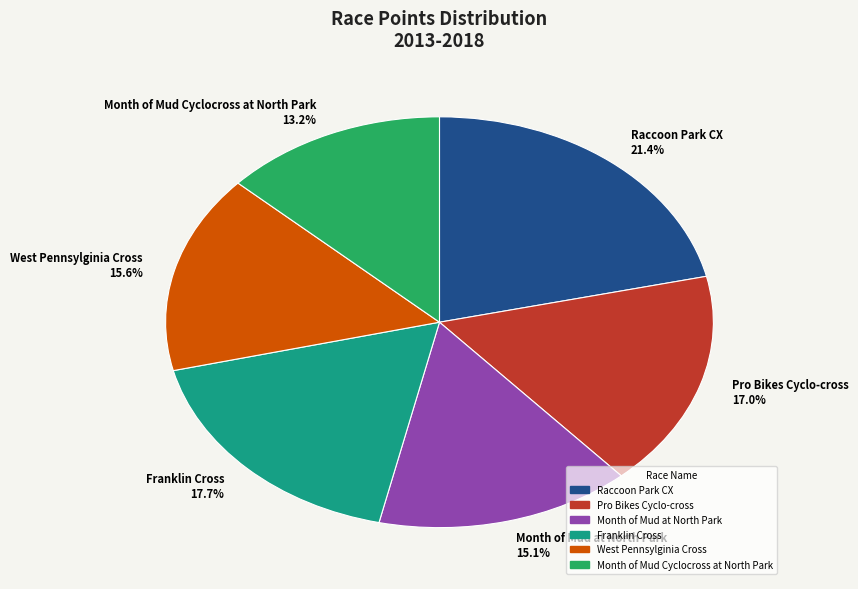

What is the smallest slice in the pie chart?

Month of Mud Cyclocross at North Park